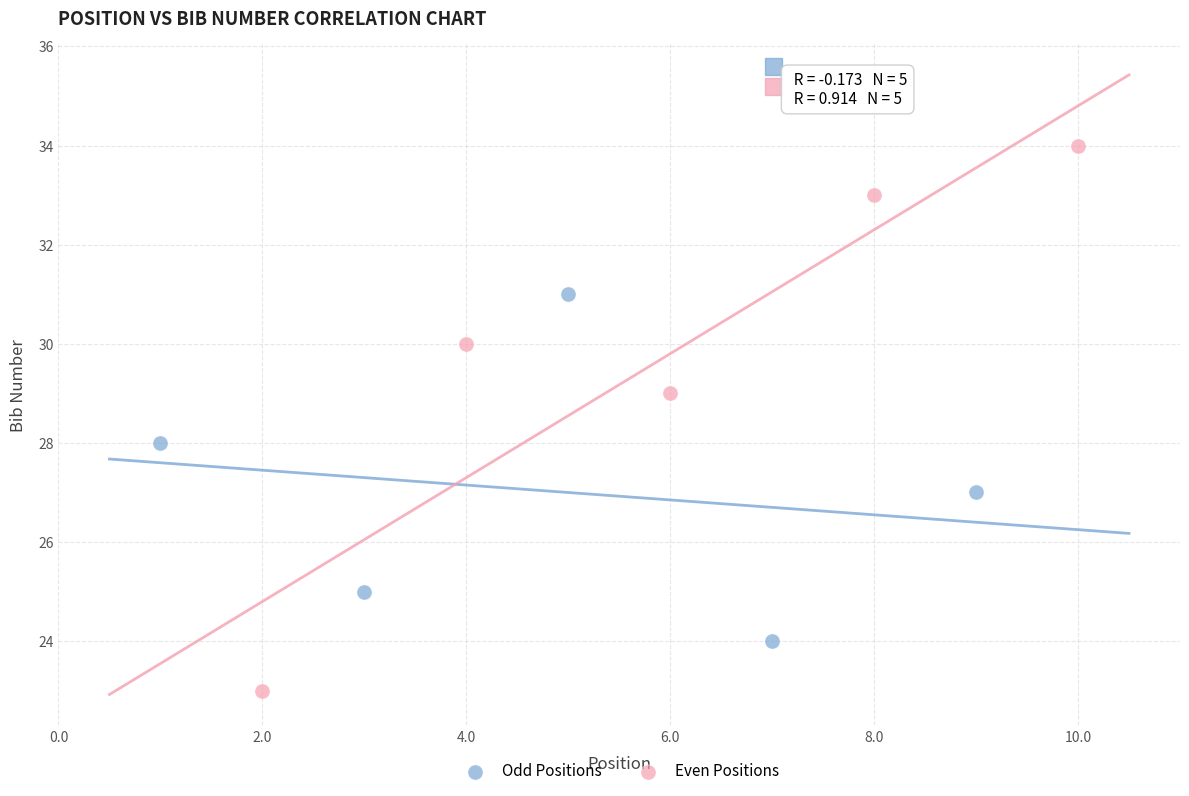

Which series contains the lowest Y value?

Even Positions